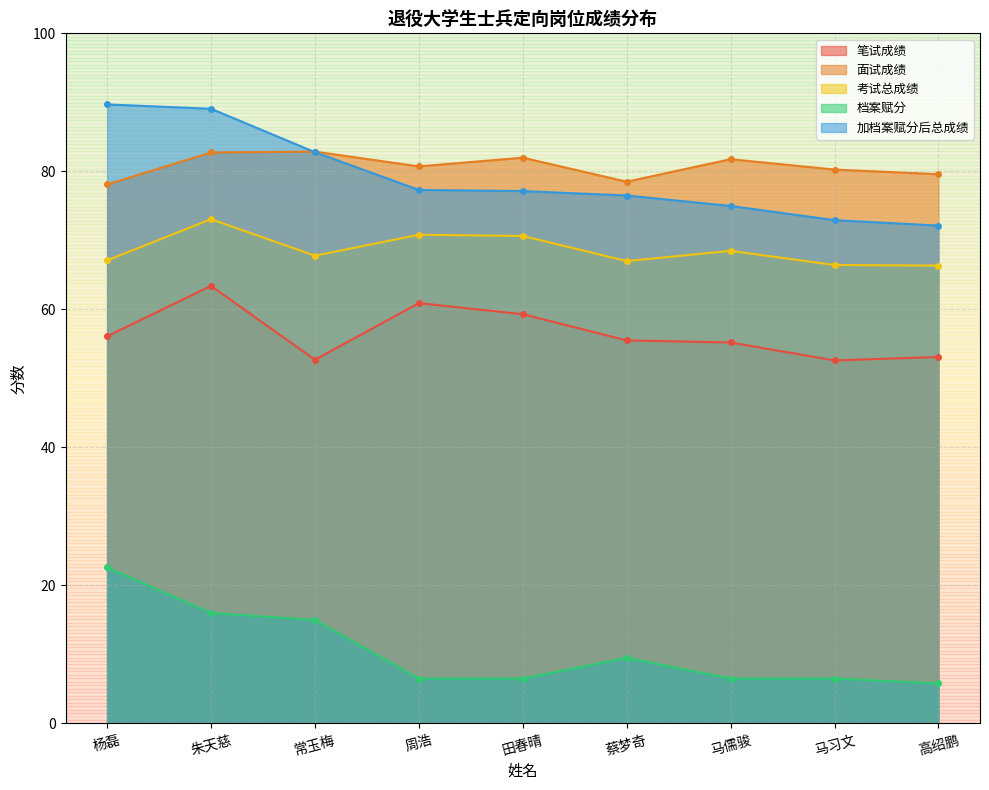

What is the minimum value shown in the chart?

5.8